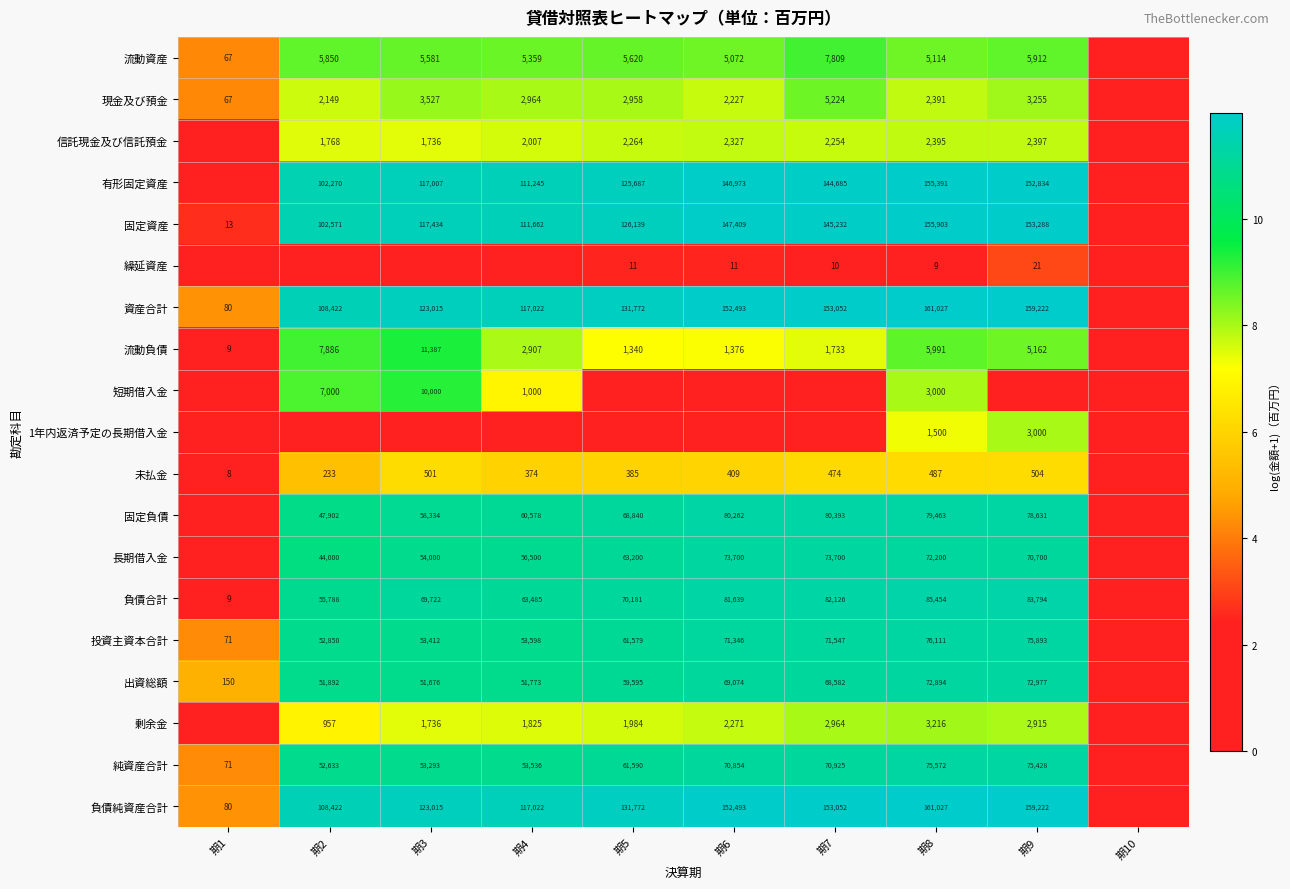

What is the spread (max minus min) of values at 期8?

161018